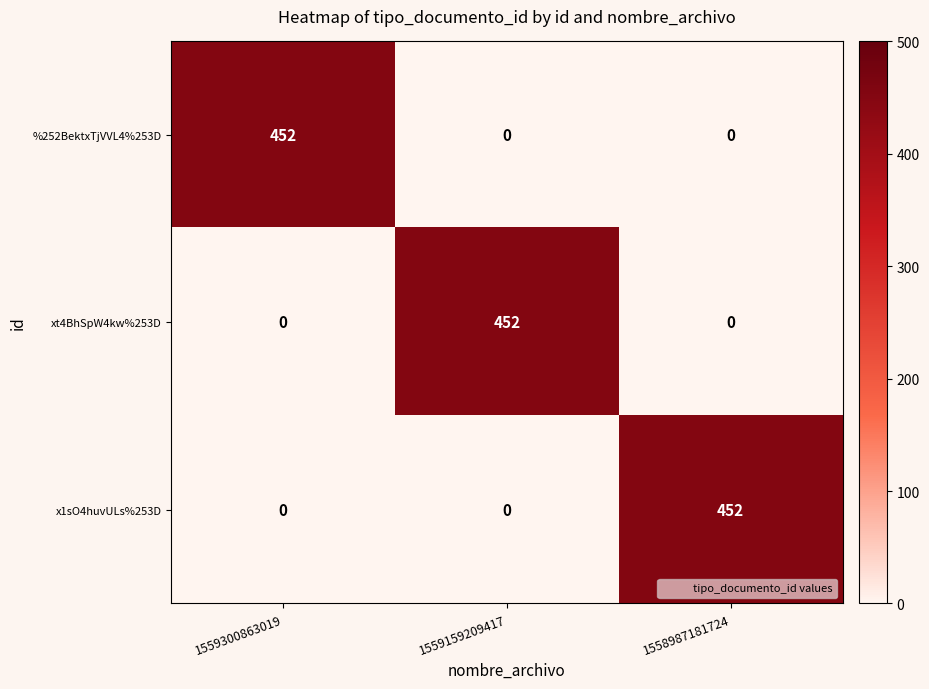

How many categories are shown in the chart?

3